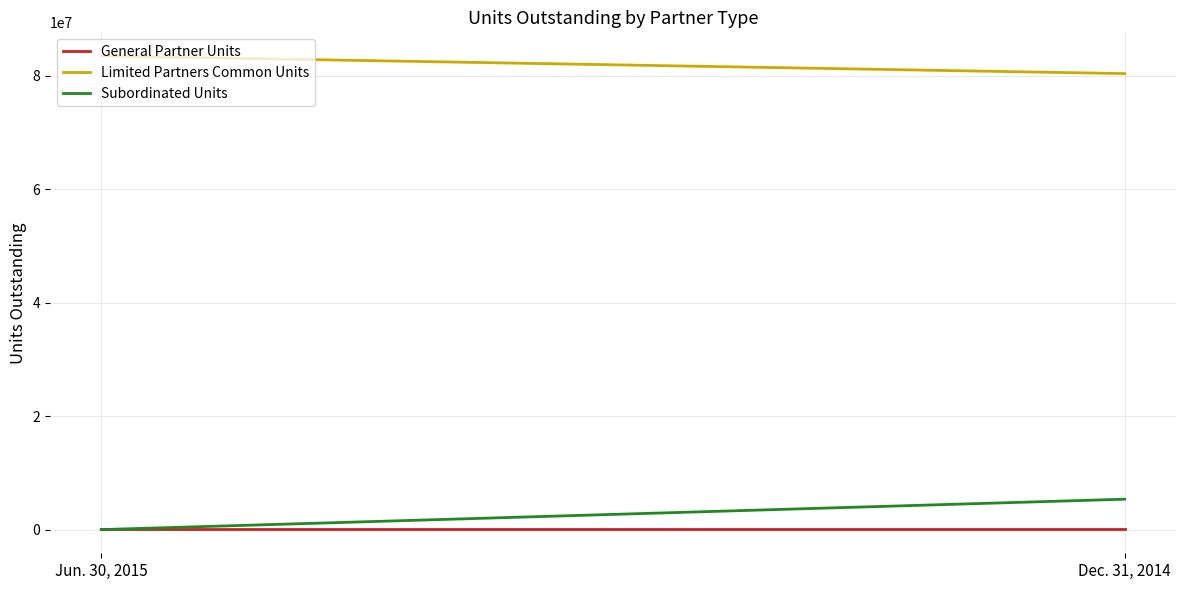

What is the value of the Limited Partners Common Units point at the 1st from the left?

83520557